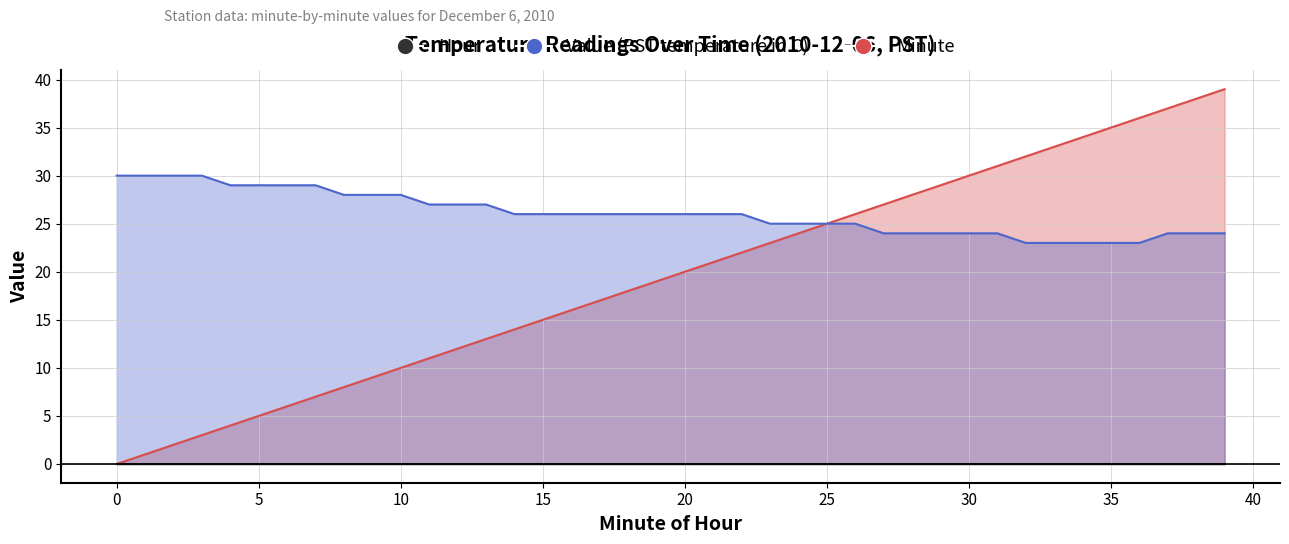

What is the difference between the second highest and second lowest values in the Value (PST temperature in C) series?

7